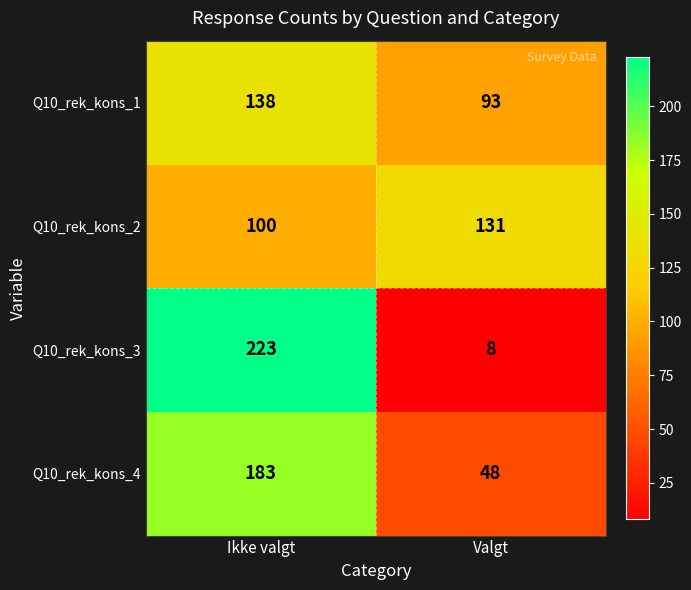

Is the value of Q10_rek_kons_2 at Ikke valgt greater than the value of Q10_rek_kons_4 at Ikke valgt?

No